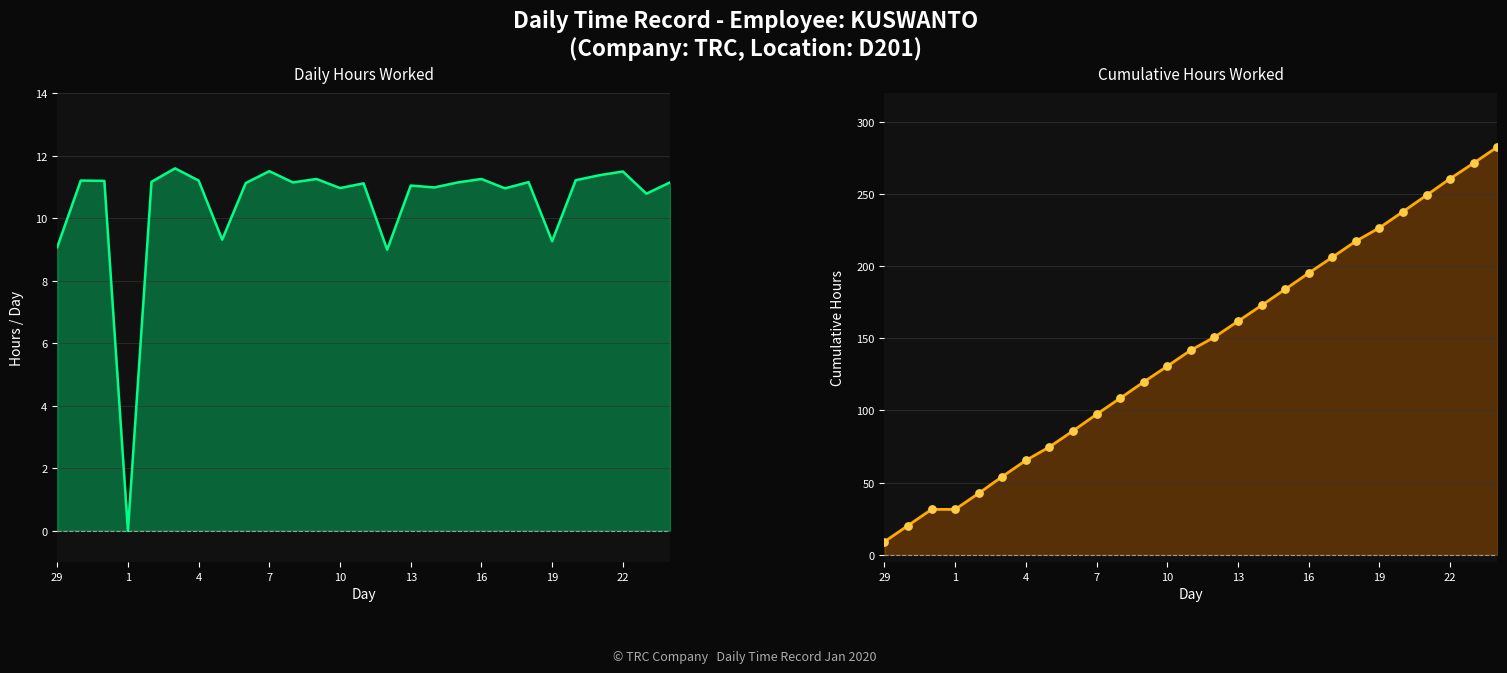

What are all the series names shown in the legend?

Hours Worked, Cumulative Hours